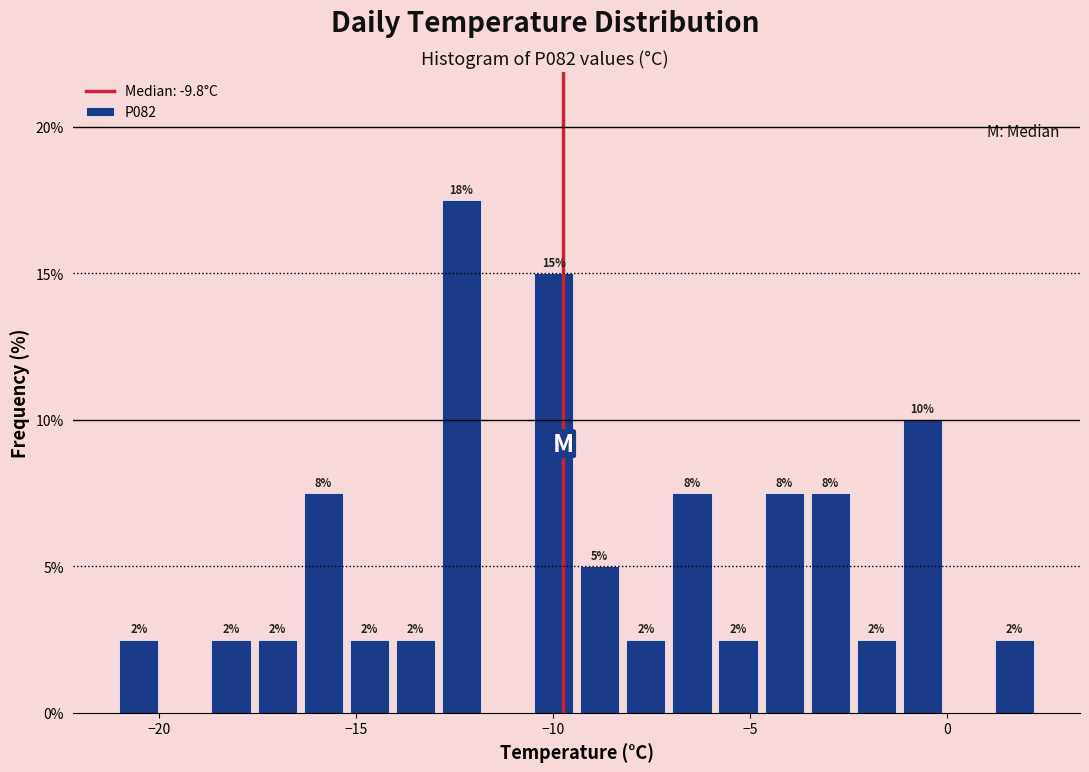

Read against the x-axis, roughly where is the centre of the tallest bar?

-12.5